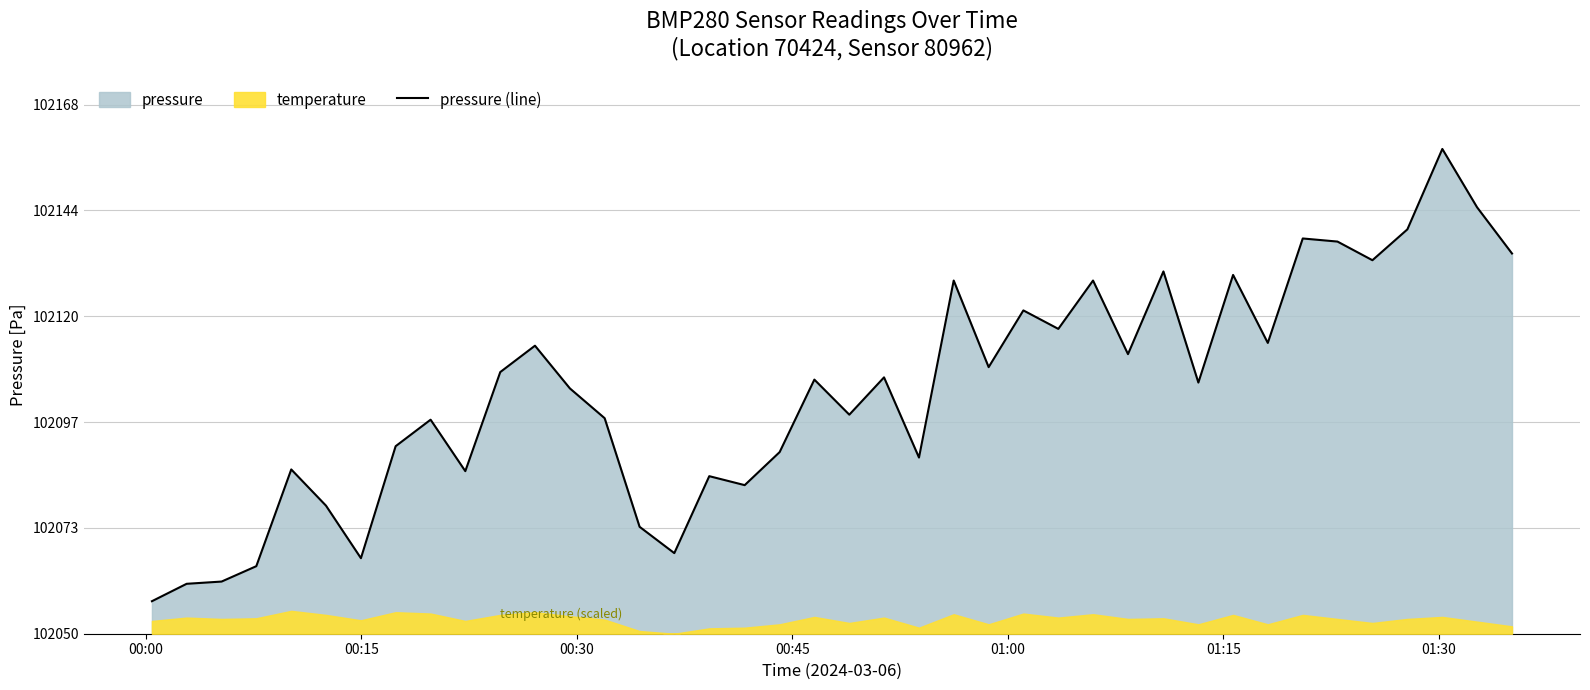

Which label corresponds to the smallest value in the chart?

00:00